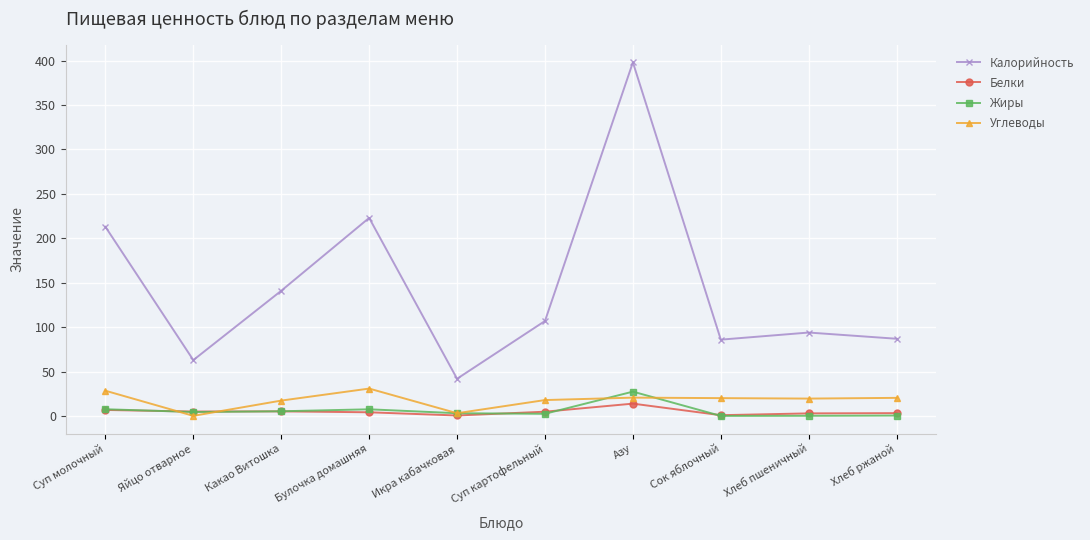

What is the total value across all series at Яйцо отварное?

73.0